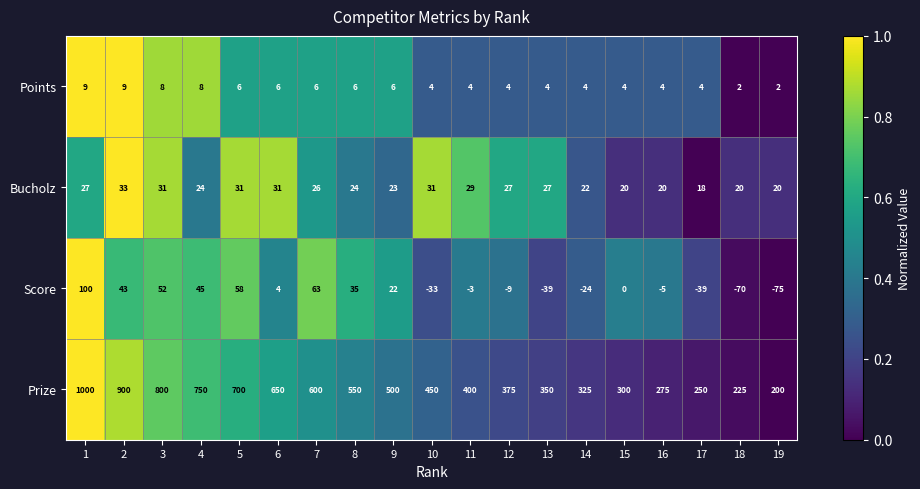

What is the difference between the second highest and minimum values in the Points series?

7